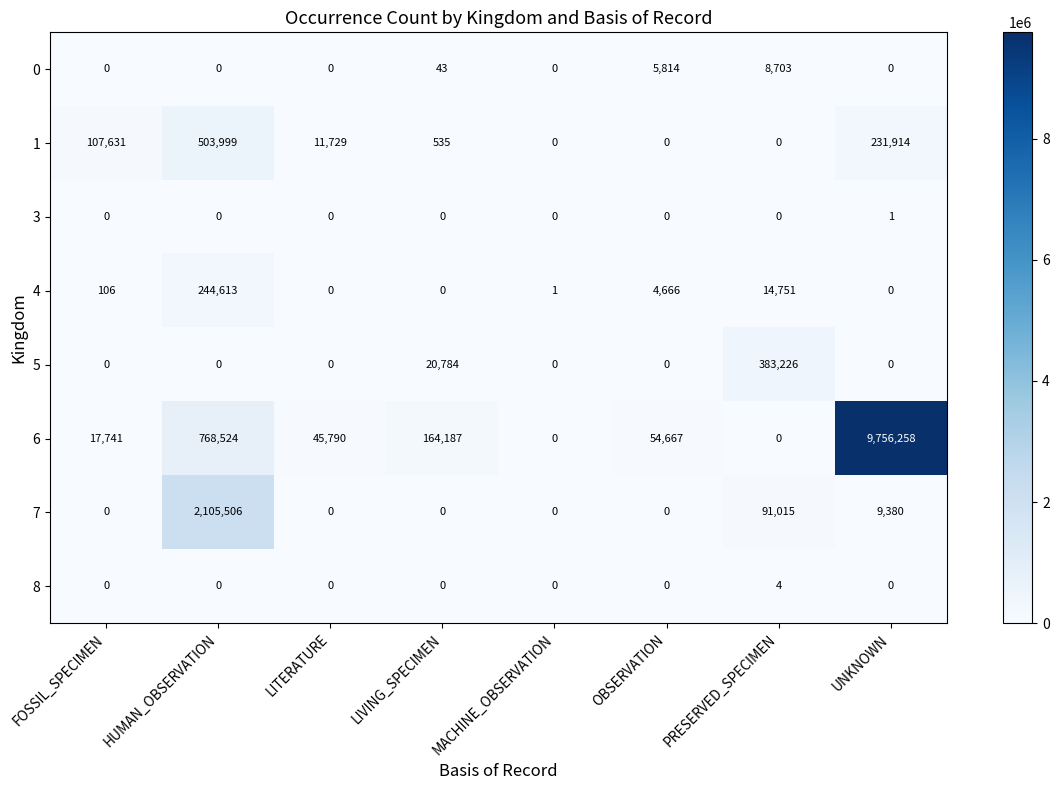

At which category is the sum across all series the highest?

UNKNOWN